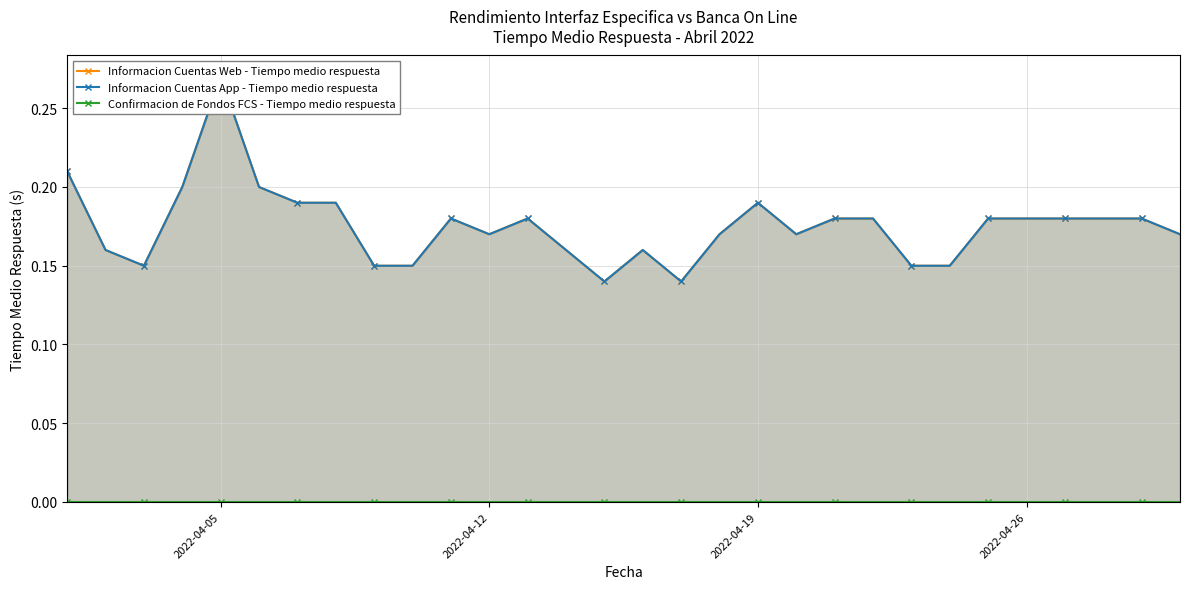

True or false: Informacion Cuentas Web - Tiempo medio respuesta and Informacion Cuentas App - Tiempo medio respuesta intersect in this chart.

False